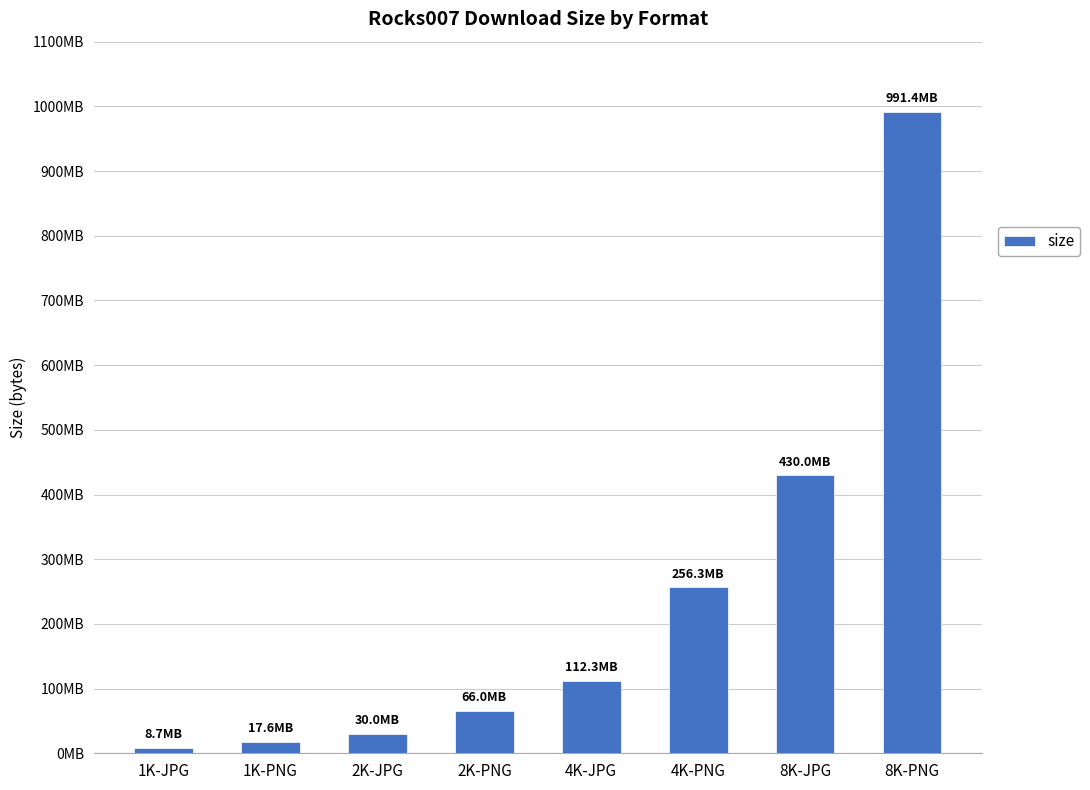

Where does the data first go above 112344895?

4K-PNG